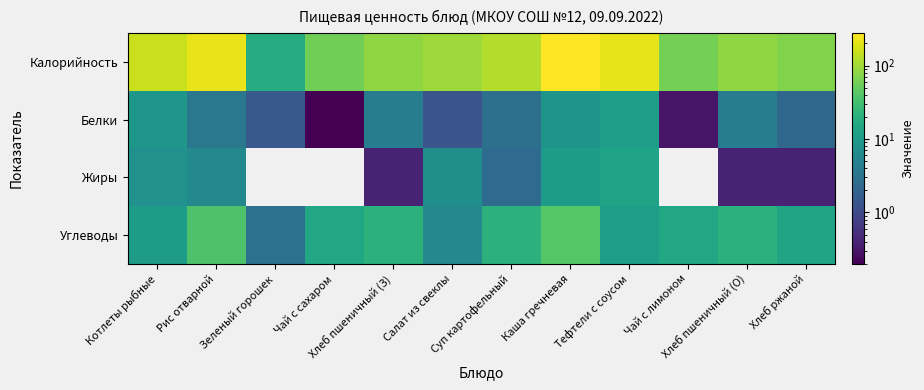

Which category has the lowest value across all series?

Зеленый горошек